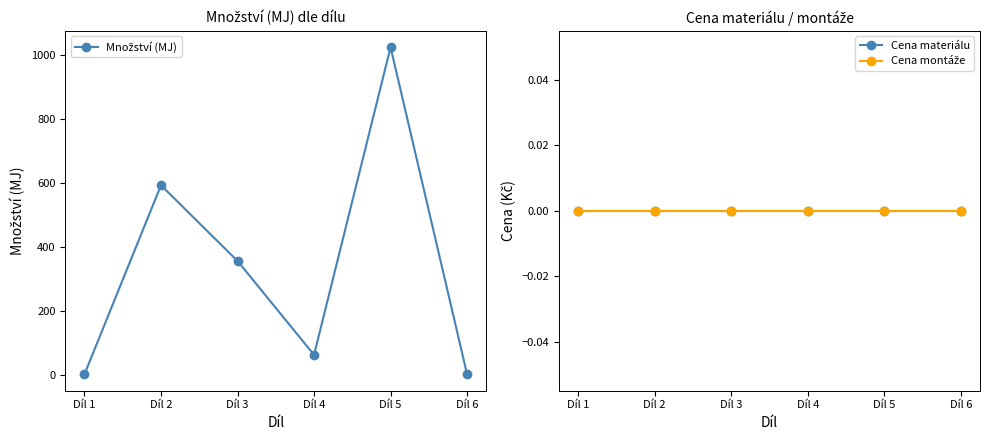

What are all the series names shown in the legend?

Množství (MJ), Cena materiálu, Cena montáže